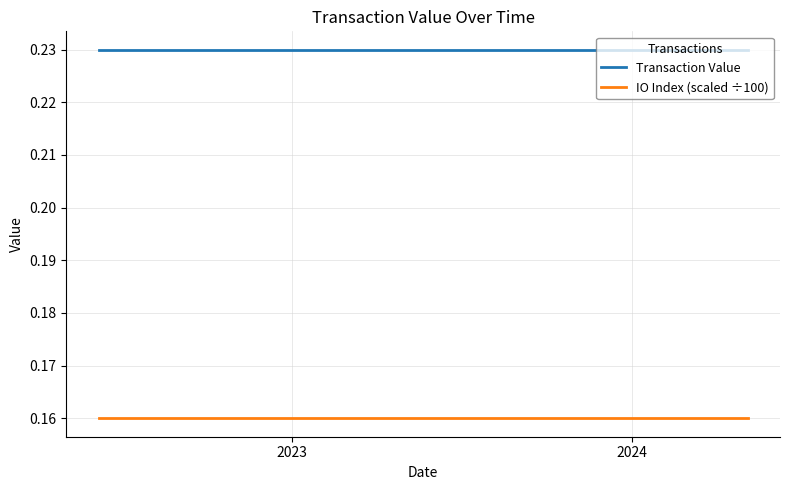

List the series in order of their peak value, lowest first.

IO Index (scaled ÷100), Transaction Value